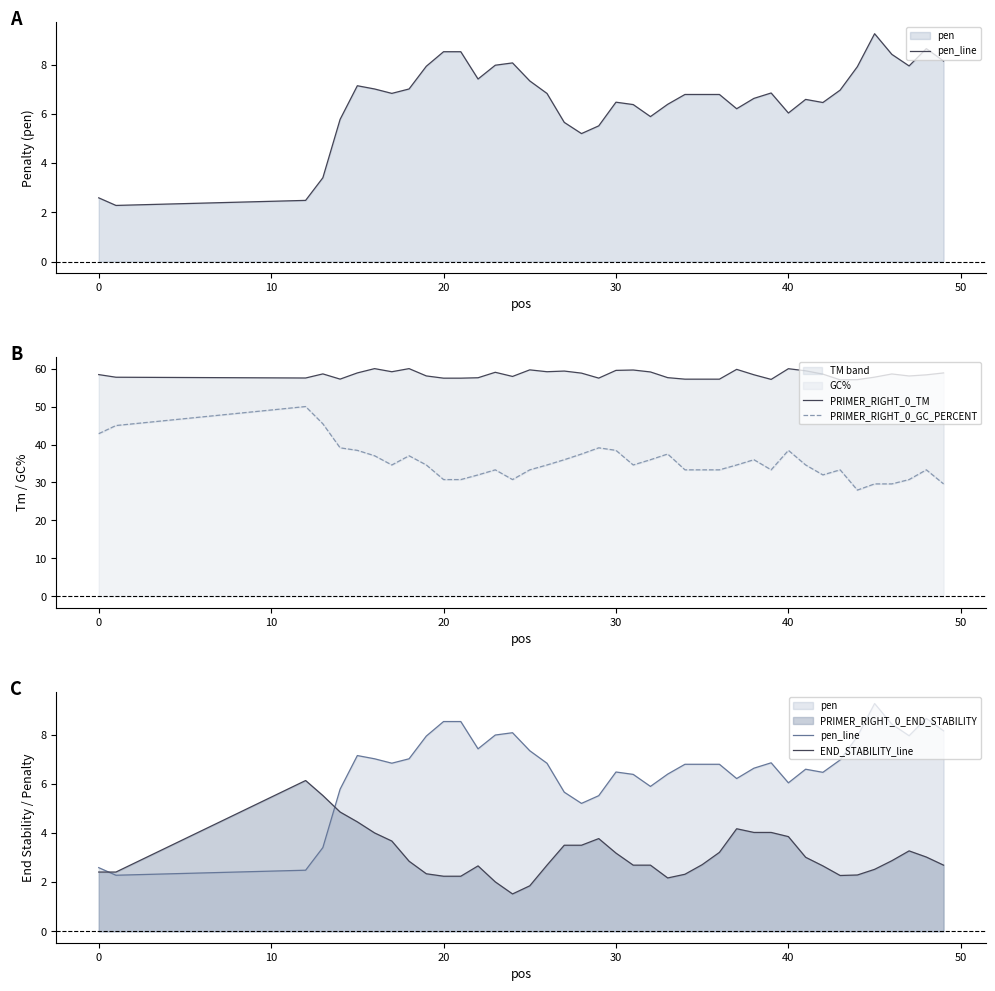

Is the value of END_STABILITY_line at 36 greater than the value of PRIMER_RIGHT_0_TM at 27?

No